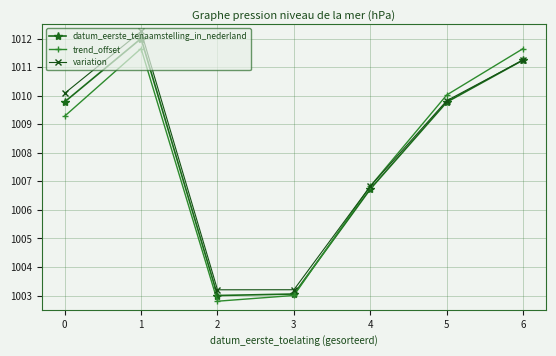

The value of variation at 6 is 1011.2. True or false?

True